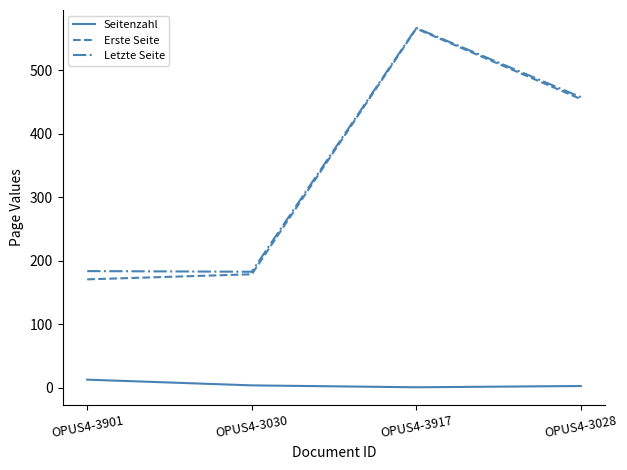

Is this an area chart (filled region under the line)?

No